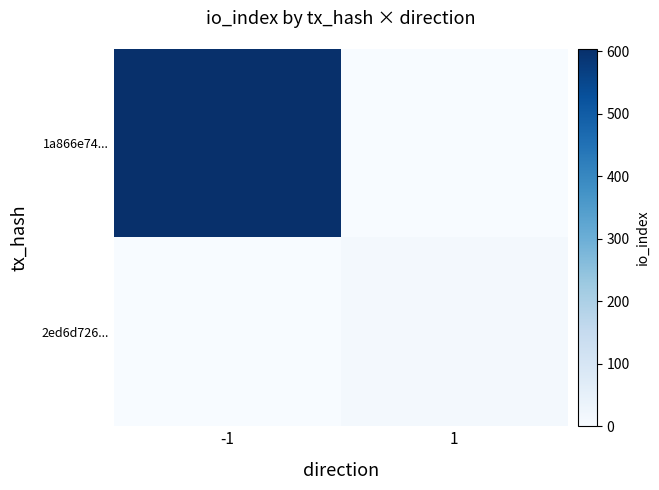

What is the difference between the highest and lowest values at -1?

604